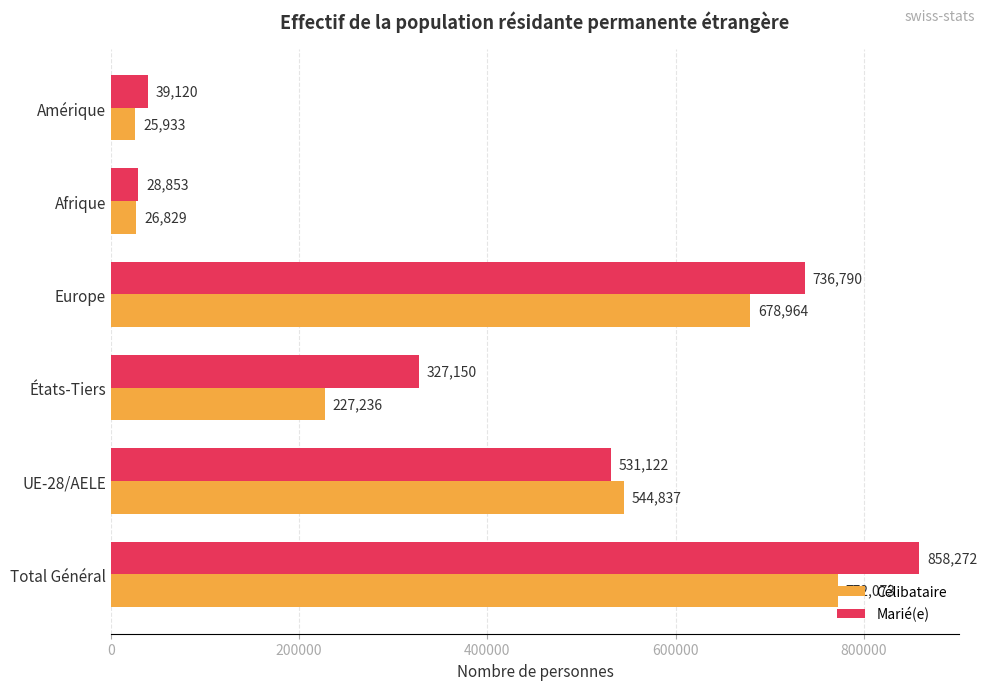

At which label is Marié(e) closest to 443562?

UE-28/AELE